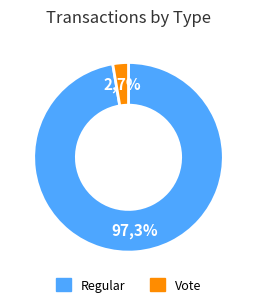

To the nearest percent, what is the difference between the Regular and Vote slice percentages?

95%